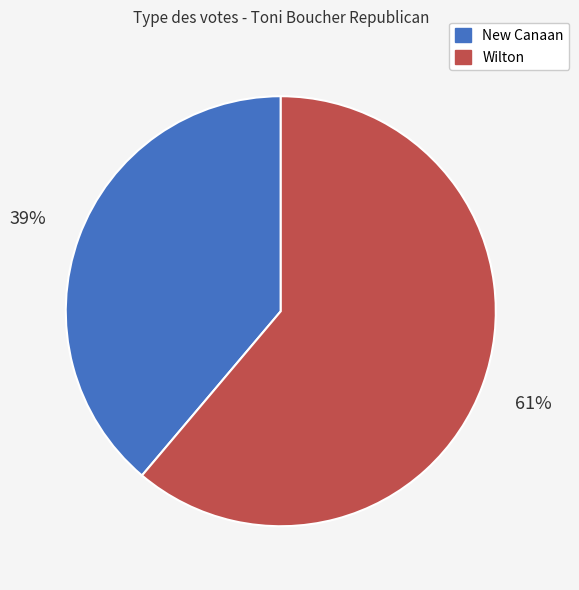

The Wilton slice represents 67% of the pie. True or false?

False